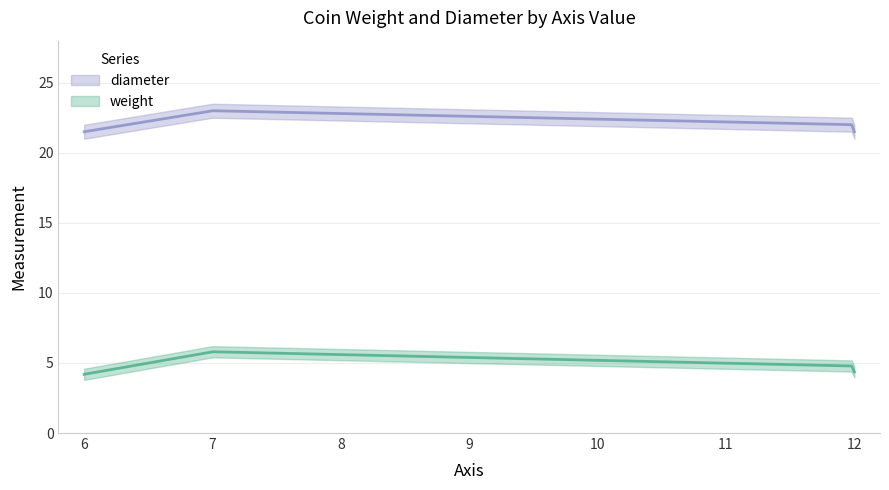

Is it true that weight equals 4.2 at 6?

True